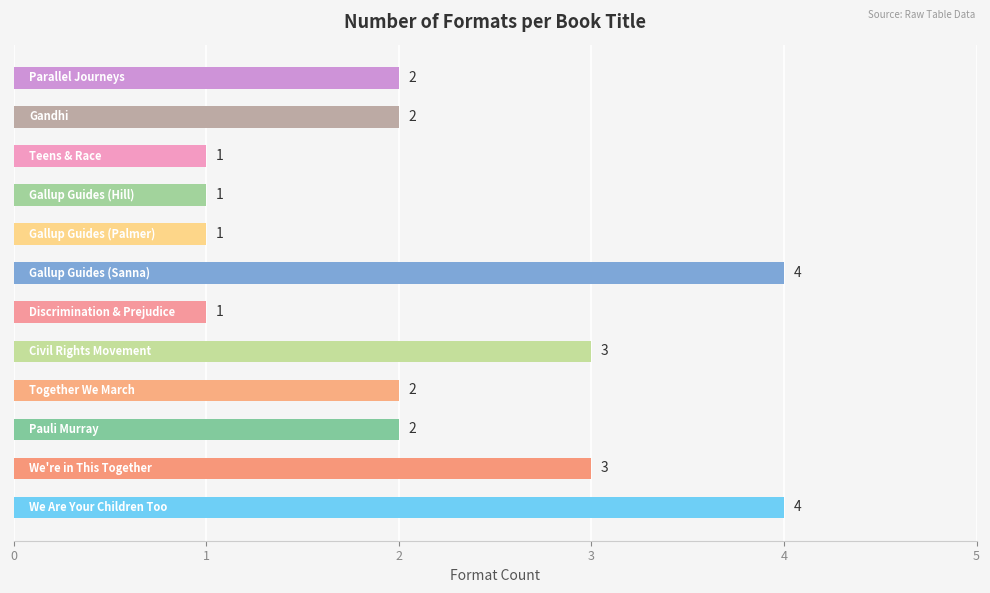

How many values are between 1 and 3?

10